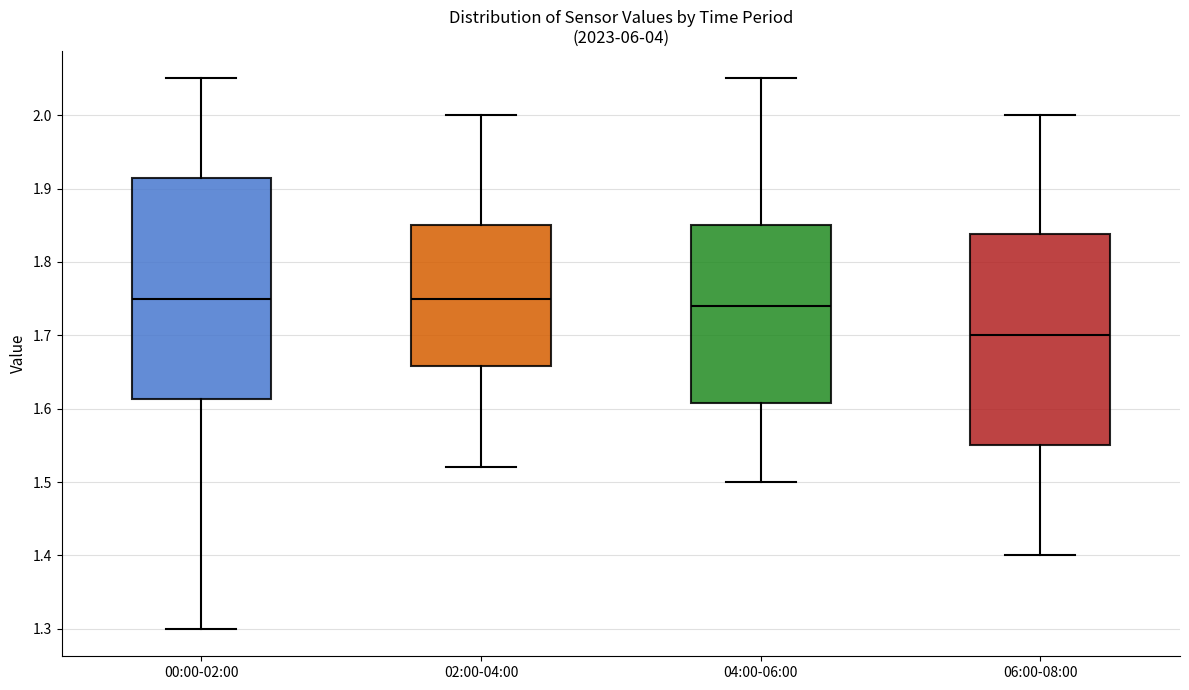

Reading left to right, transcribe this box plot: for each box, give where its median line is, the range the box spans, and where its two whiskers end, as read against the y-axis. The values are not printed on the chart, so give them approximately, as read against the axis.

00:00-02:00: median 1.75, box 1.61 to 1.92, whiskers 1.30 to 2.05
02:00-04:00: median 1.75, box 1.66 to 1.85, whiskers 1.52 to 2.00
04:00-06:00: median 1.74, box 1.61 to 1.85, whiskers 1.50 to 2.05
06:00-08:00: median 1.70, box 1.55 to 1.84, whiskers 1.40 to 2.00